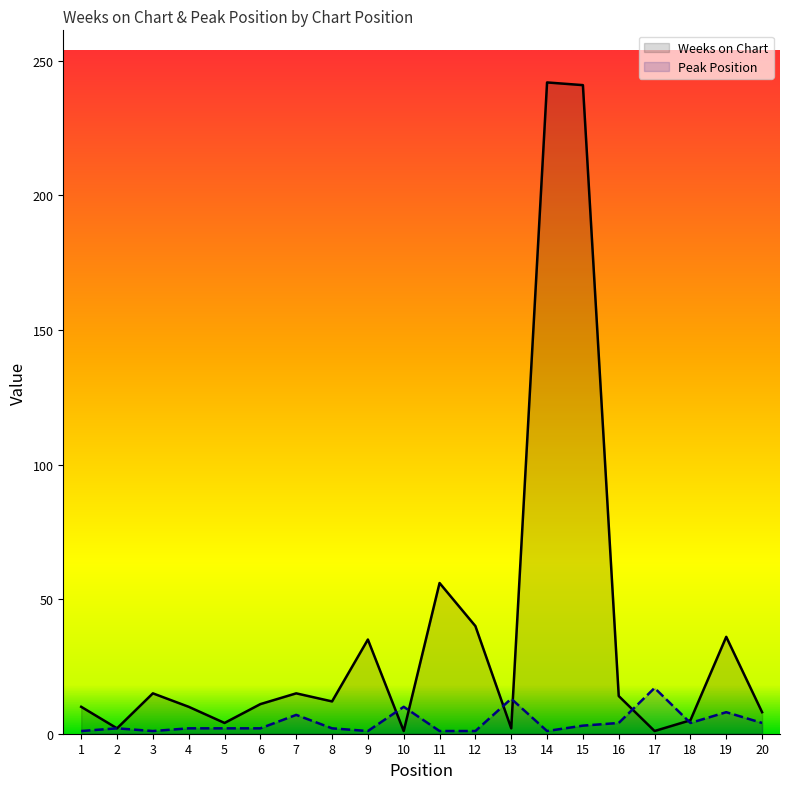

Reading left to right, extract all data points from this chart.

Weeks on Chart: 1=10	2=2	3=15	4=10	5=4	6=11	7=15	8=12	9=35	10=1	11=56	12=40	13=2	14=242	15=241	16=14	17=1	18=5	19=36	20=8
Peak Position: 1=1	2=2	3=1	4=2	5=2	6=2	7=7	8=2	9=1	10=10	11=1	12=1	13=13	14=1	15=3	16=4	17=17	18=4	19=8	20=4